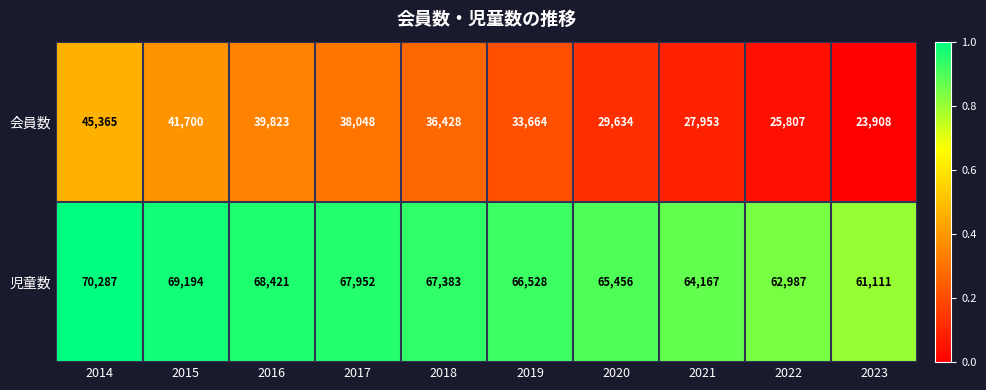

Where does the 会員数 series first go above 36428?

2014